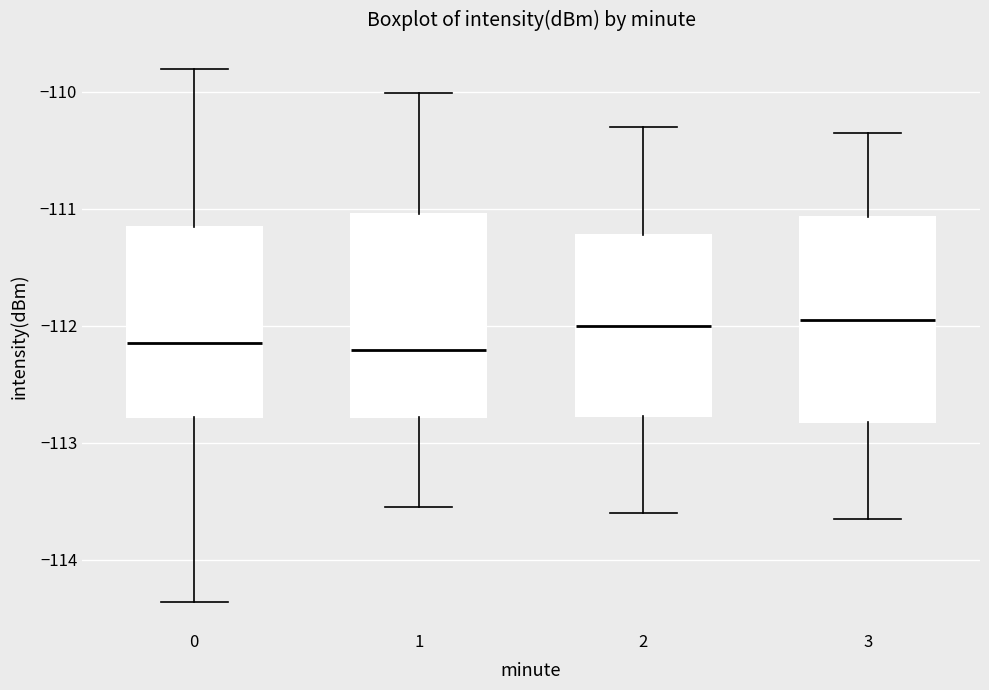

Reading left to right, transcribe this box plot: for each box, give where its median line is, the range the box spans, and where its two whiskers end, as read against the y-axis. The values are not printed on the chart, so give them approximately, as read against the axis.

0: median -112.2, box -112.8 to -111.2, whiskers -114.4 to -109.8
1: median -112.2, box -112.8 to -111.0, whiskers -113.5 to -110.0
2: median -112.0, box -112.8 to -111.2, whiskers -113.6 to -110.3
3: median -111.9, box -112.8 to -111.1, whiskers -113.6 to -110.3